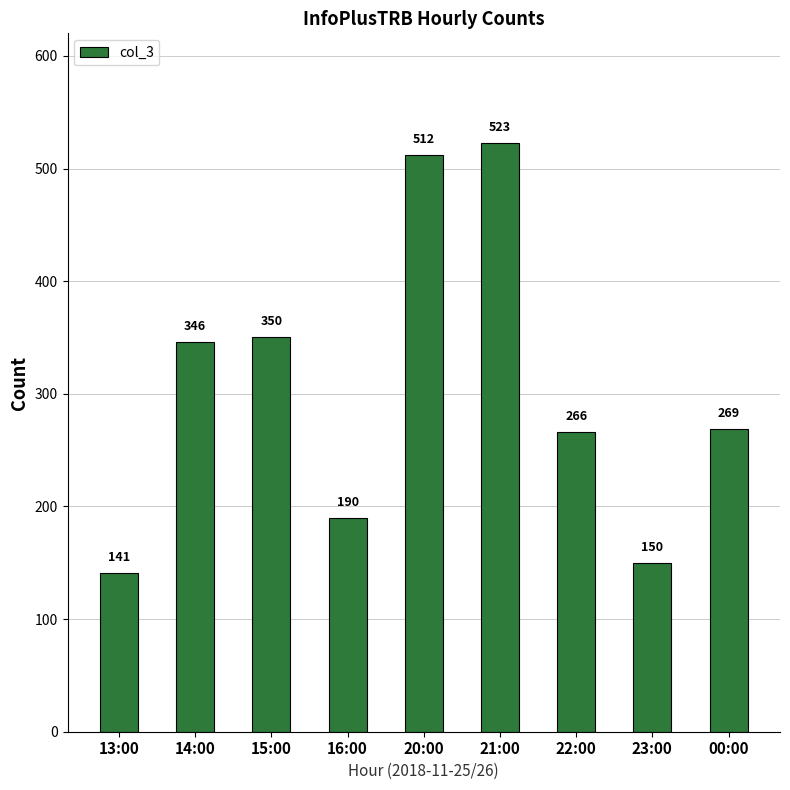

What is the value of the 3rd bar from the left?

350